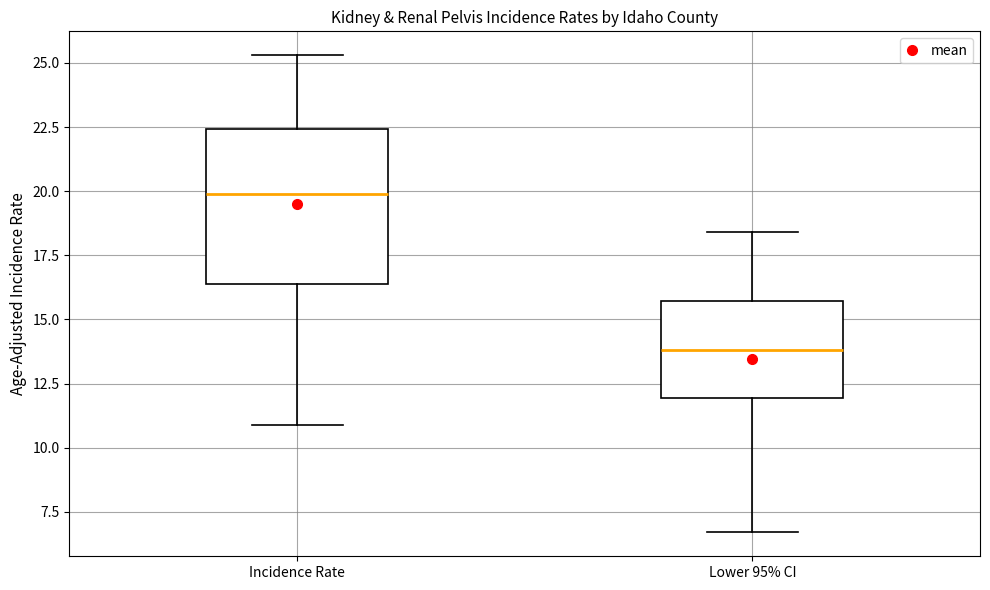

Where is the upper edge of the box for Lower 95% CI on the y-axis? The values are not printed on the chart, so give them approximately, as read against the axis.

15.5